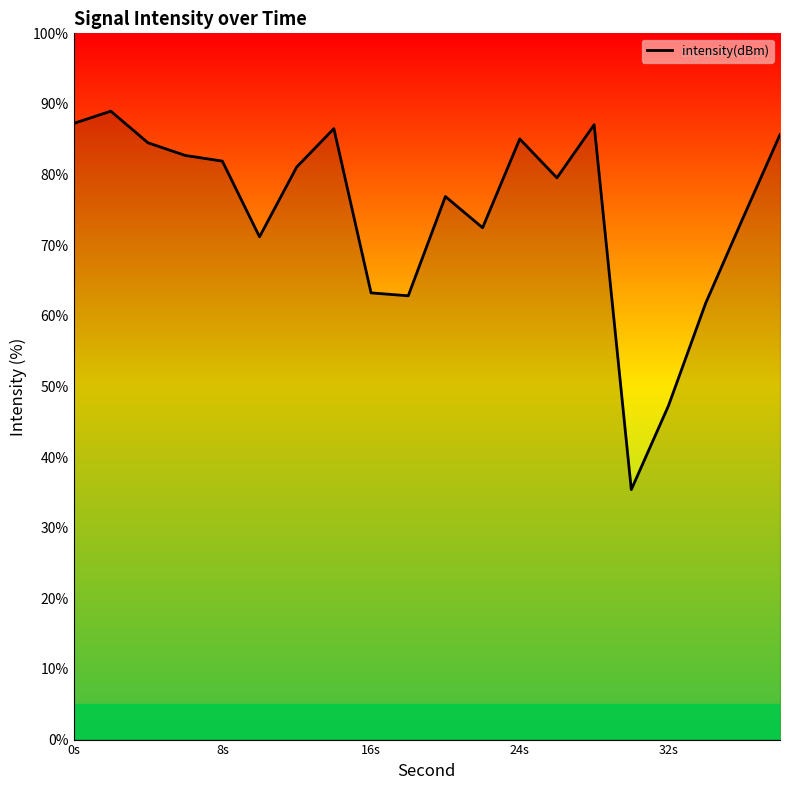

What is the maximum value shown in the chart?

89.0